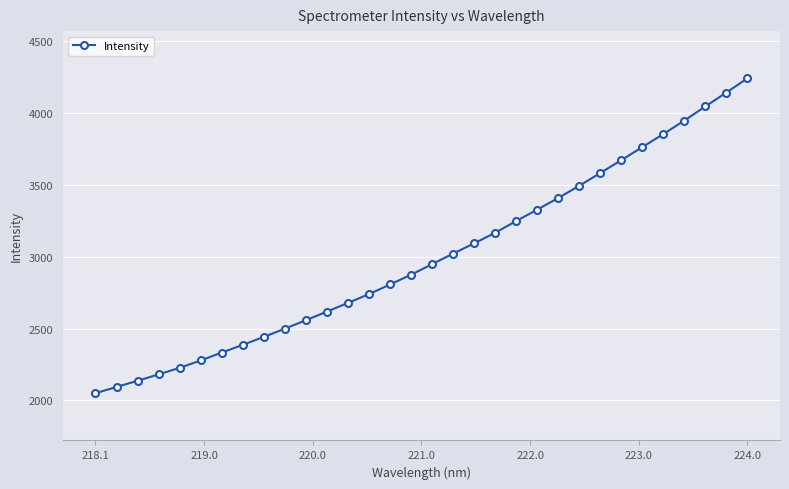

How many lines are shown in the chart?

1